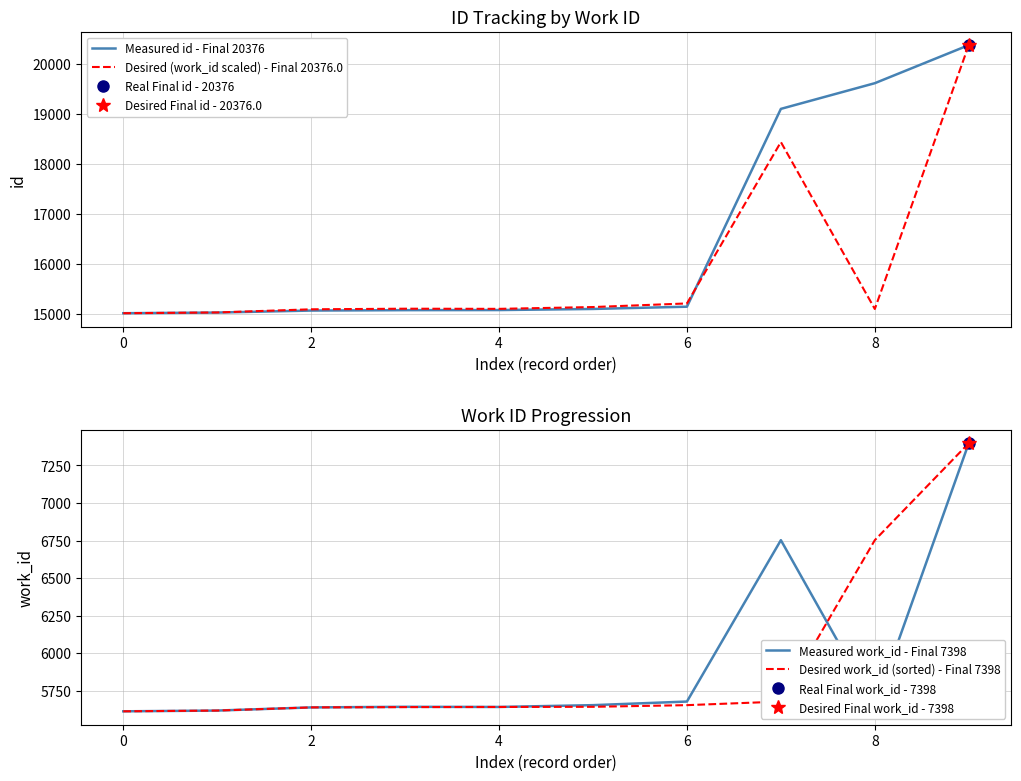

True or false: Measured work_id - Final 7398 and Measured id - Final 20376 cross at least once.

False